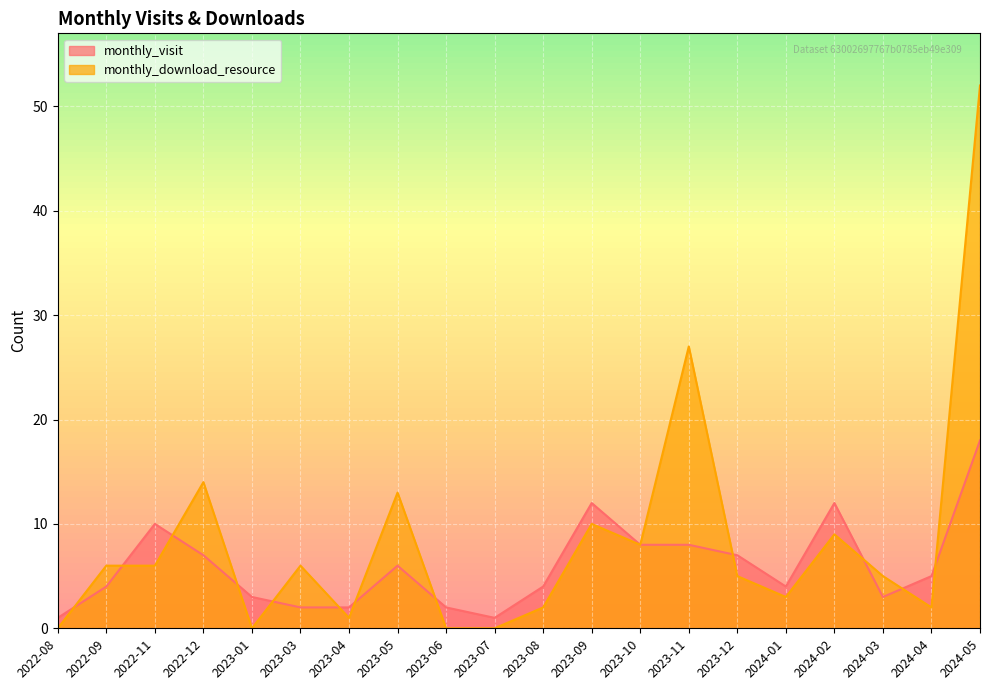

At which category does the chart reach its peak across all series?

2024-05